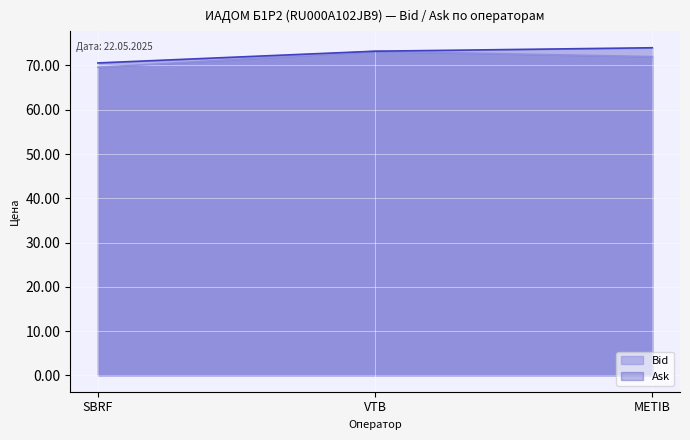

Rank the series by their maximum value, from highest to lowest.

Ask, Bid